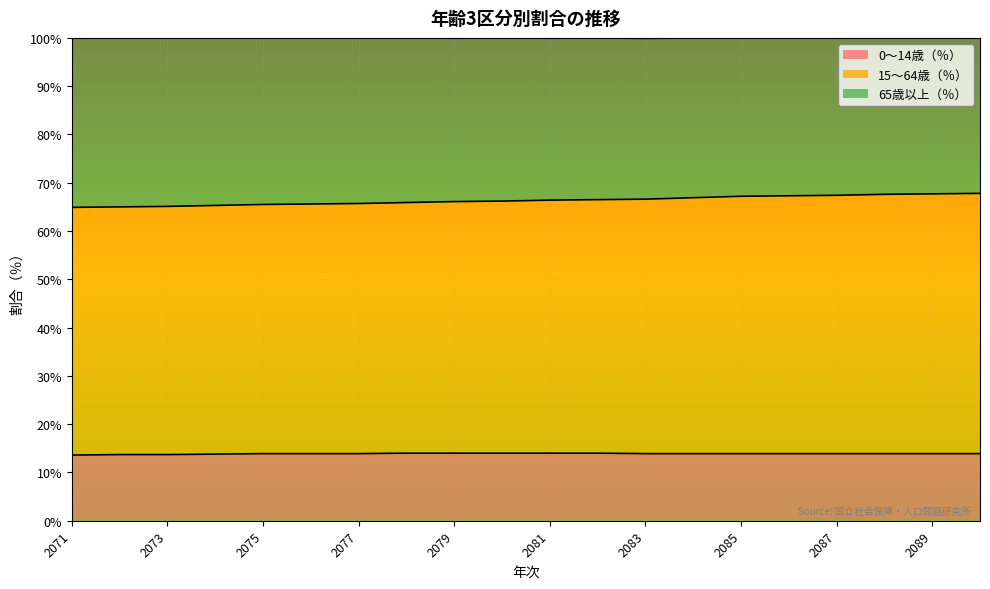

True or false: 15～64歳（％） has more than 0 interior local peaks.

False